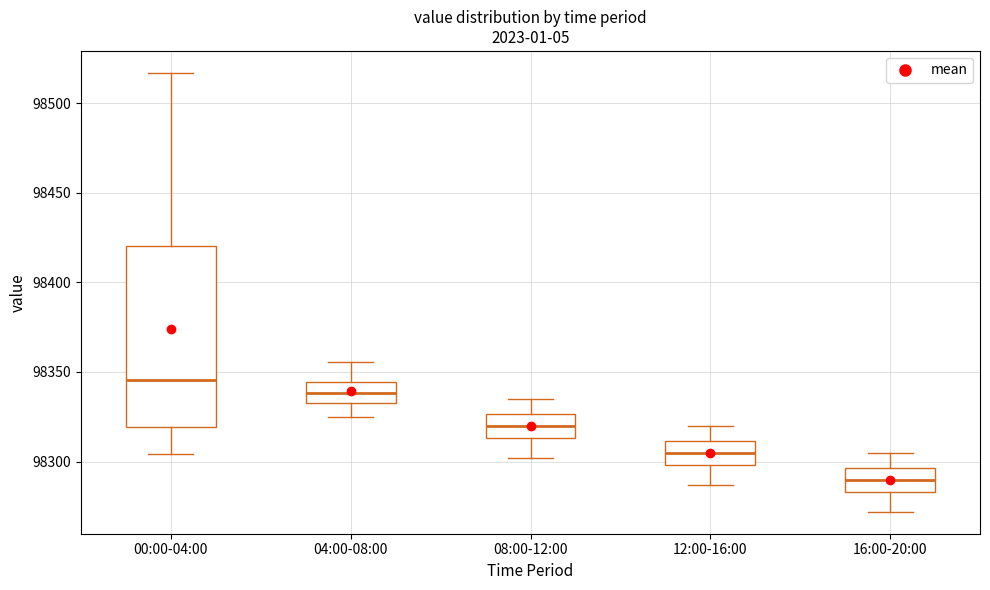

Which box has the lowest median line?

16:00-20:00